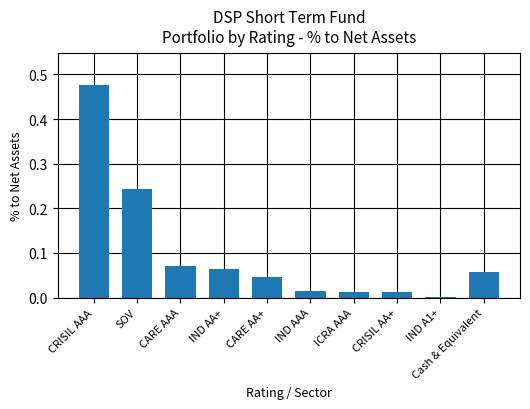

Which has a higher value, SOV or ICRA AAA?

SOV